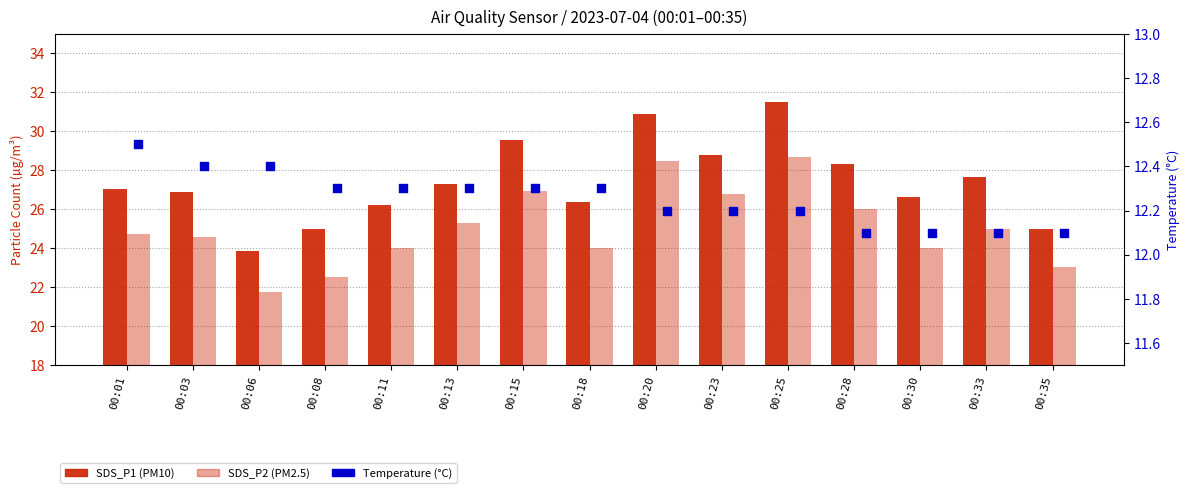

Which series contains the lowest Y value?

Temp (°C)